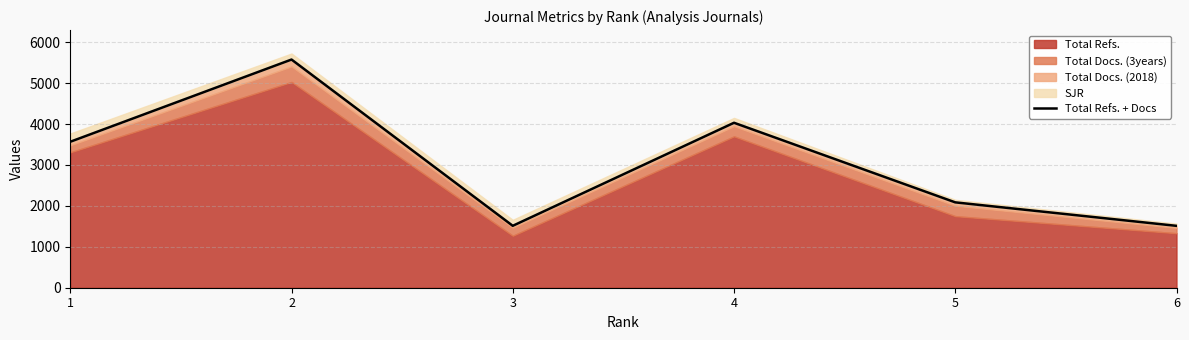

Does the chart display data point markers on the line(s)?

No